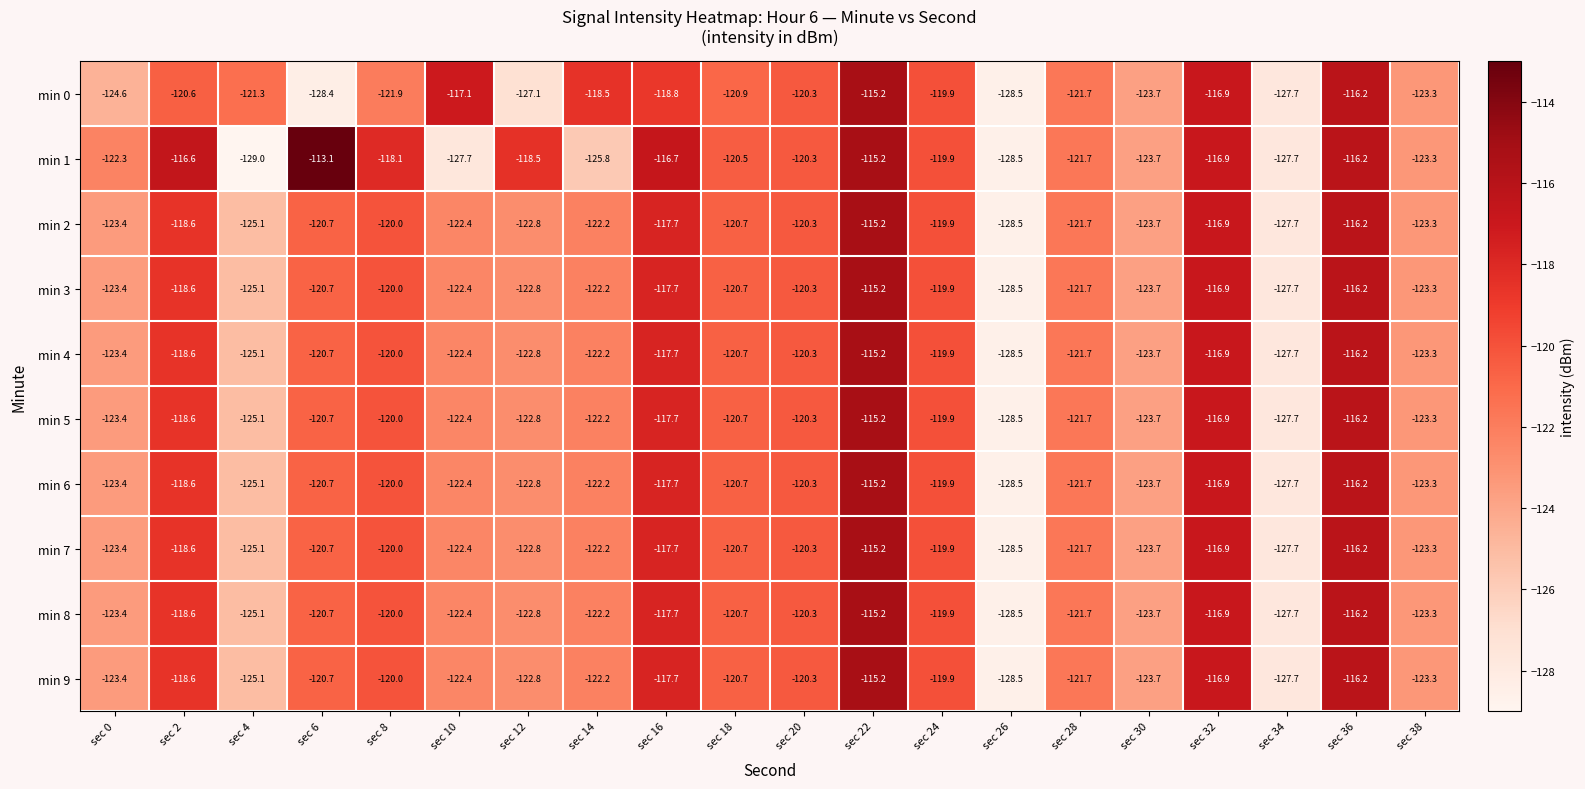

The min 4 series shows -118.6 at sec 2. True or false?

True